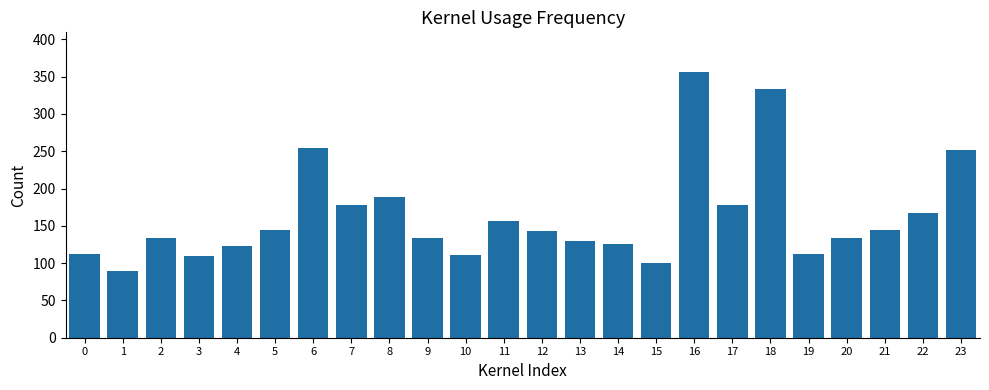

The value at 13 is 214. True or false?

False